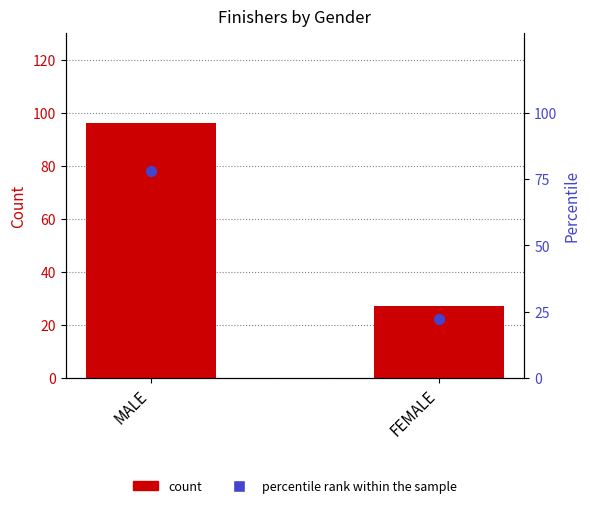

What are all the series names shown in the legend?

count, percentile rank within the sample